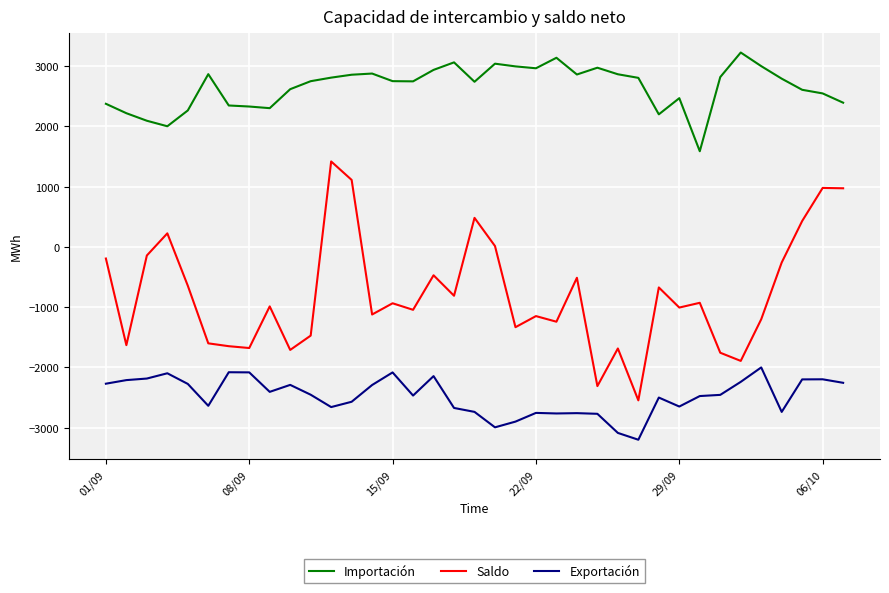

Which series has the largest range (max minus min)?

Saldo